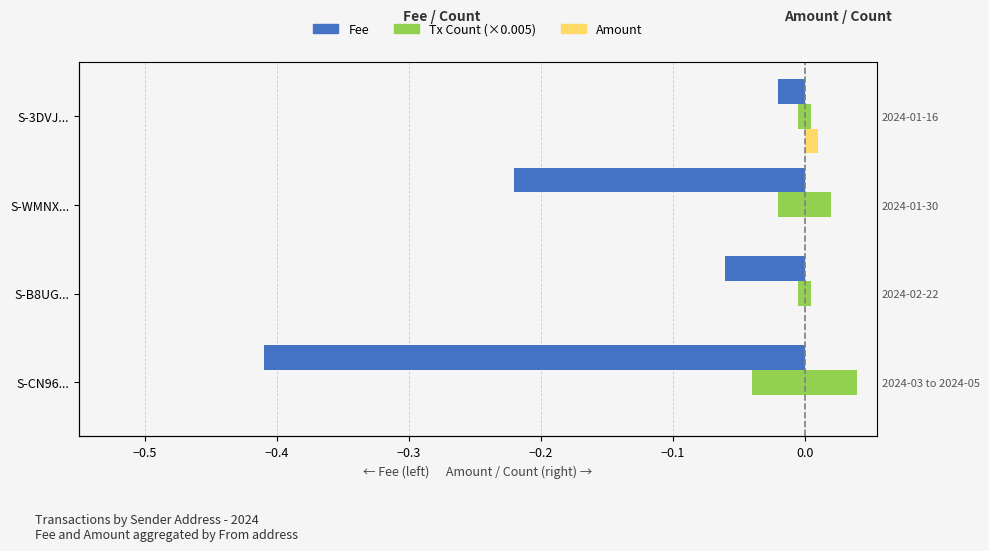

Is it true that Amount equals -0.0 at S-WMNX...?

False